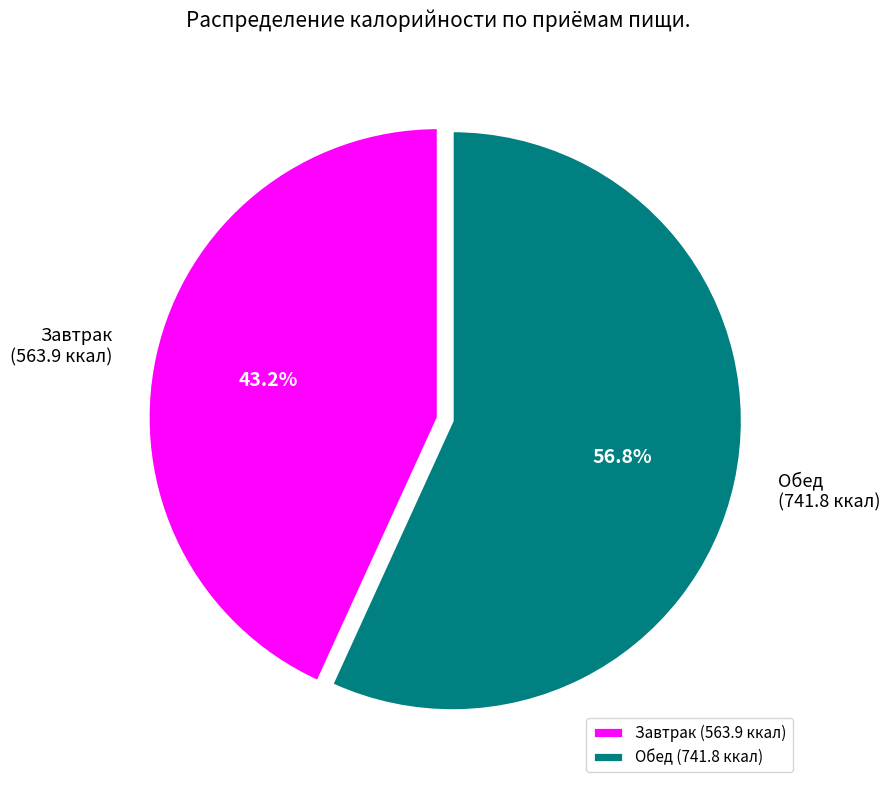

How many segments does this pie chart have?

2